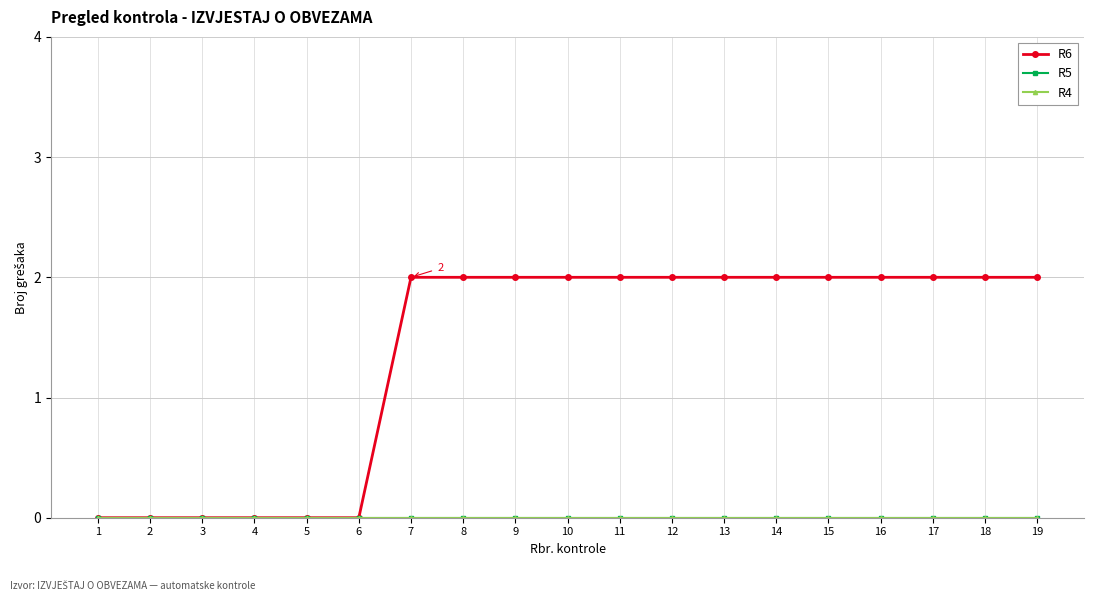

Does the chart have visible grid lines?

Yes